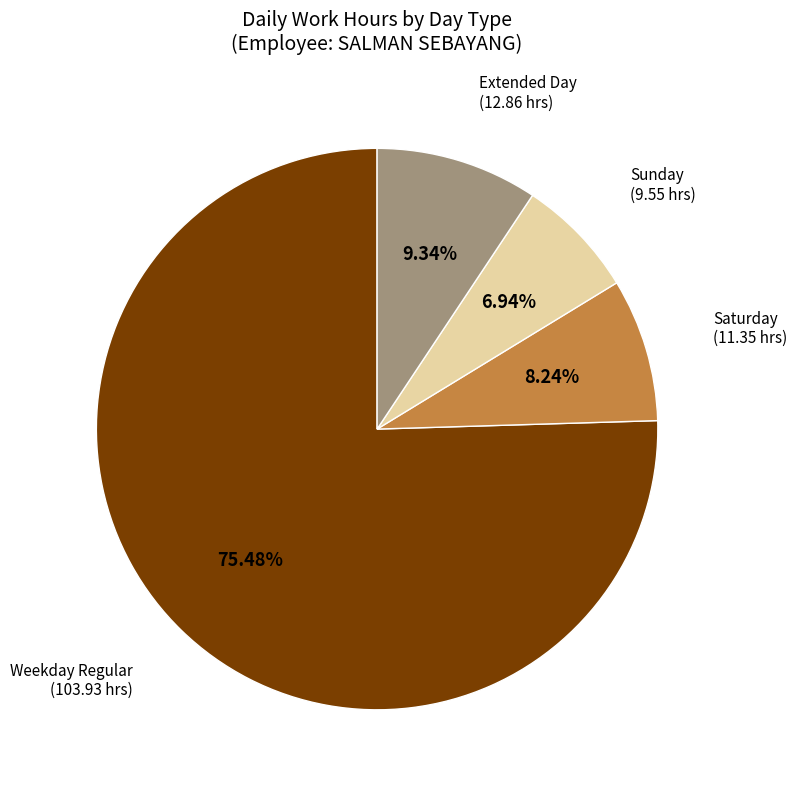

Which slice represents more than half of the pie?

Weekday Regular